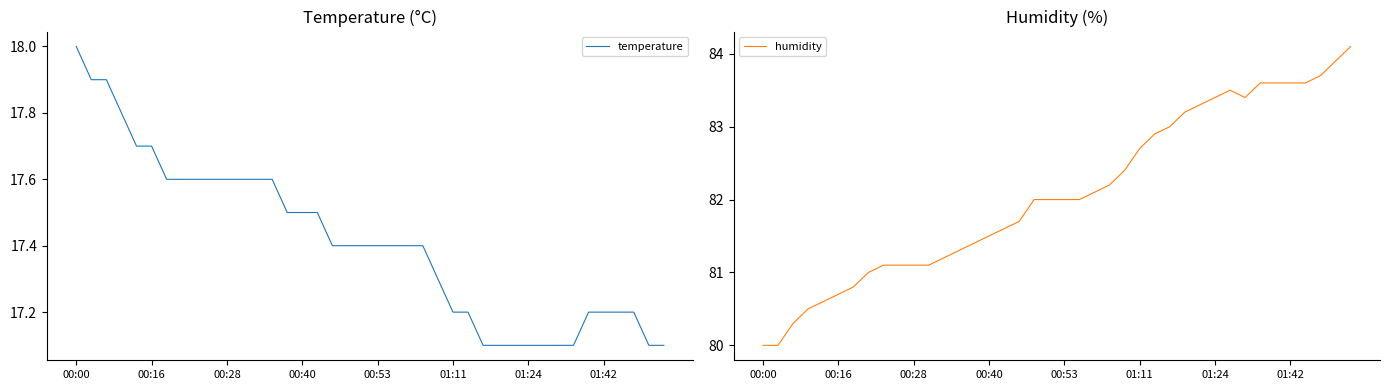

True or false: humidity has a value of 83.4 at 01:24.

True